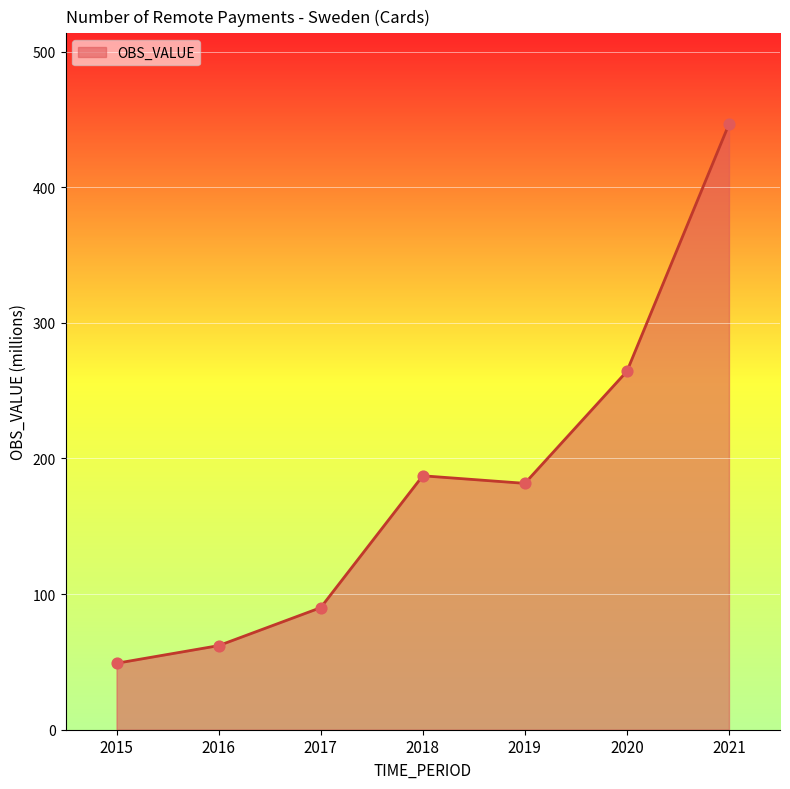

Approximately how many times larger is the value at 2019 compared to 2017?

2.0